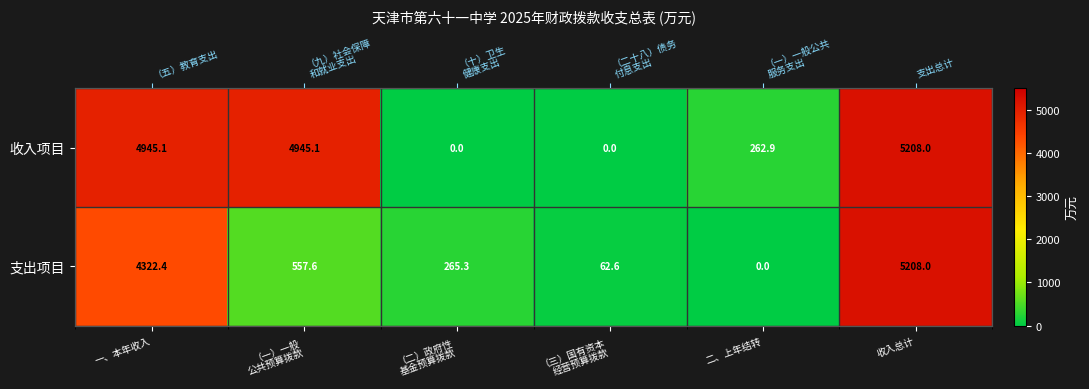

Between 一、本年收入 and 二、上年结转, which series saw the biggest shift?

收入项目